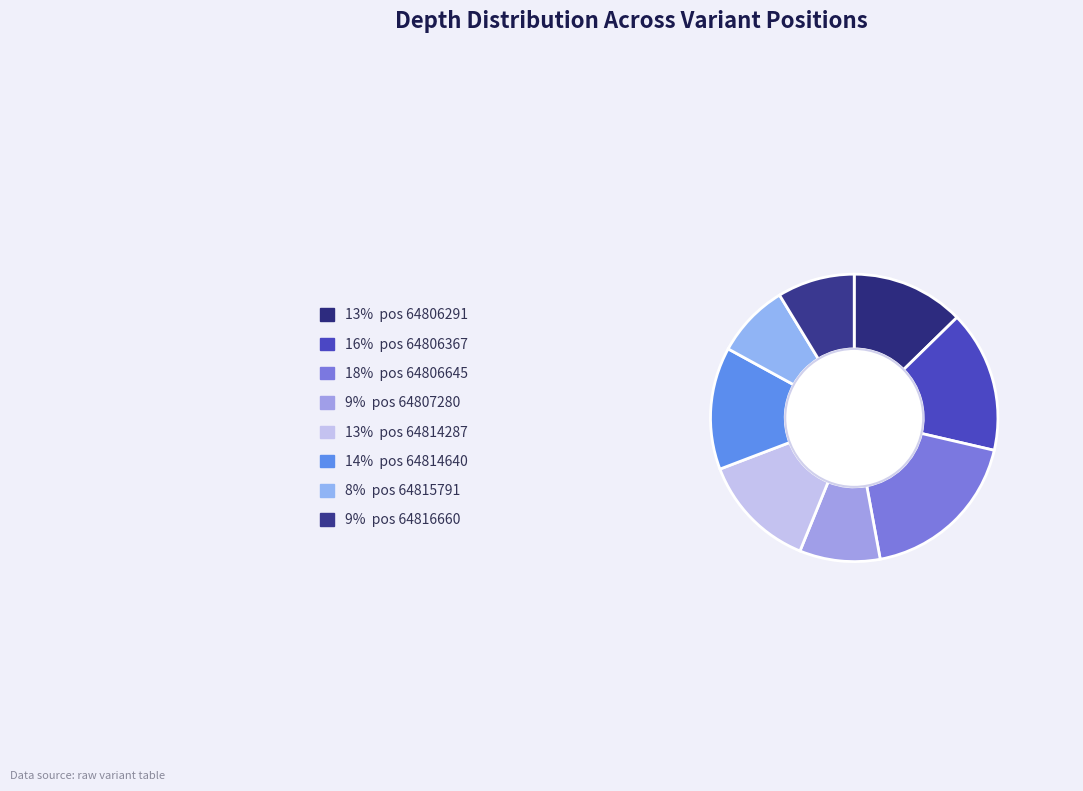

Count the number of slices in the pie.

8